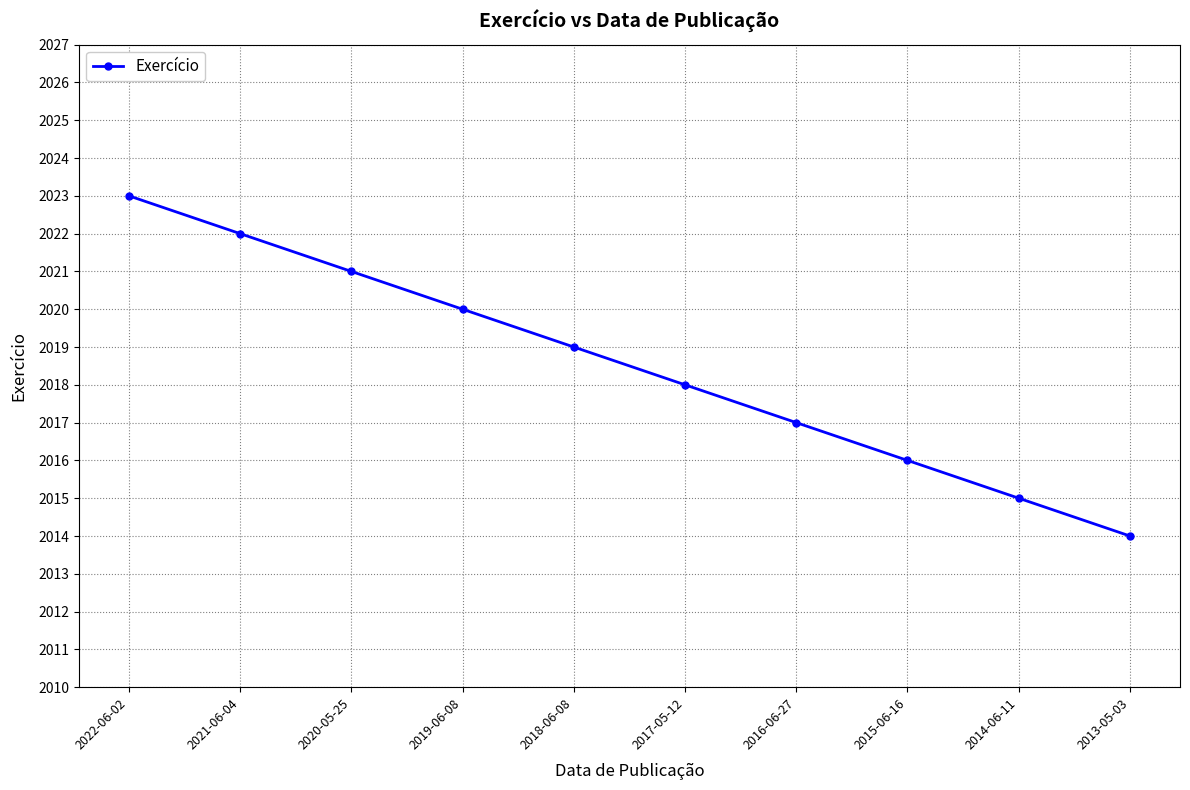

What is the value of the 1st point from the left?

2023